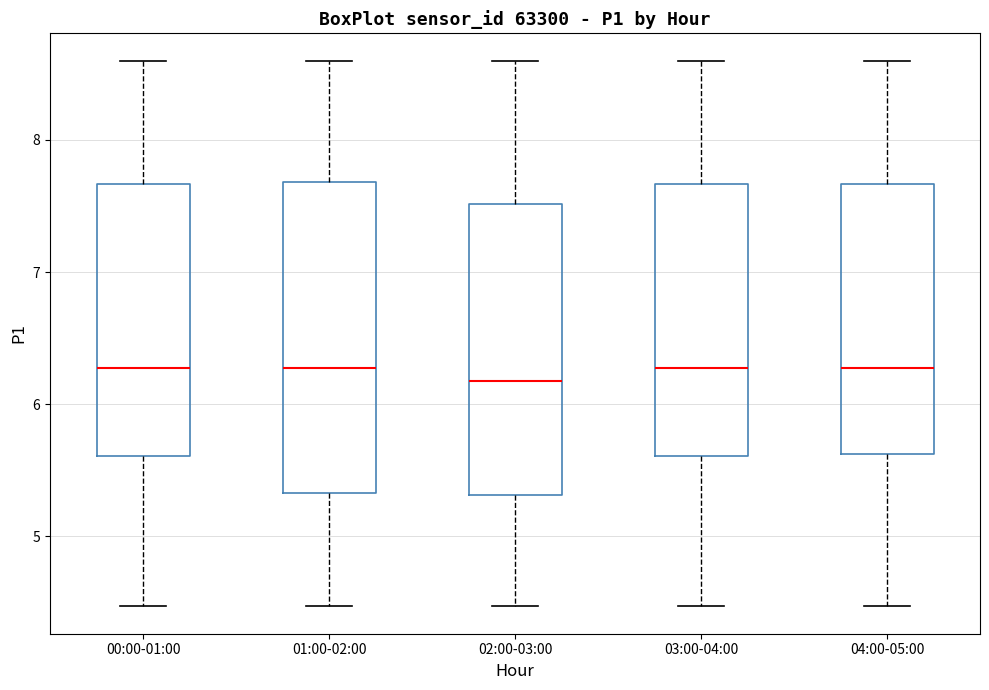

Reading left to right, read every box against the y-axis: the position of its median line, the range the box covers, and the ends of its whiskers. The values are not printed on the chart, so give them approximately, as read against the axis.

00:00-01:00: median 6.3, box 5.6 to 7.7, whiskers 4.5 to 8.6
01:00-02:00: median 6.3, box 5.3 to 7.7, whiskers 4.5 to 8.6
02:00-03:00: median 6.2, box 5.3 to 7.5, whiskers 4.5 to 8.6
03:00-04:00: median 6.3, box 5.6 to 7.7, whiskers 4.5 to 8.6
04:00-05:00: median 6.3, box 5.6 to 7.7, whiskers 4.5 to 8.6